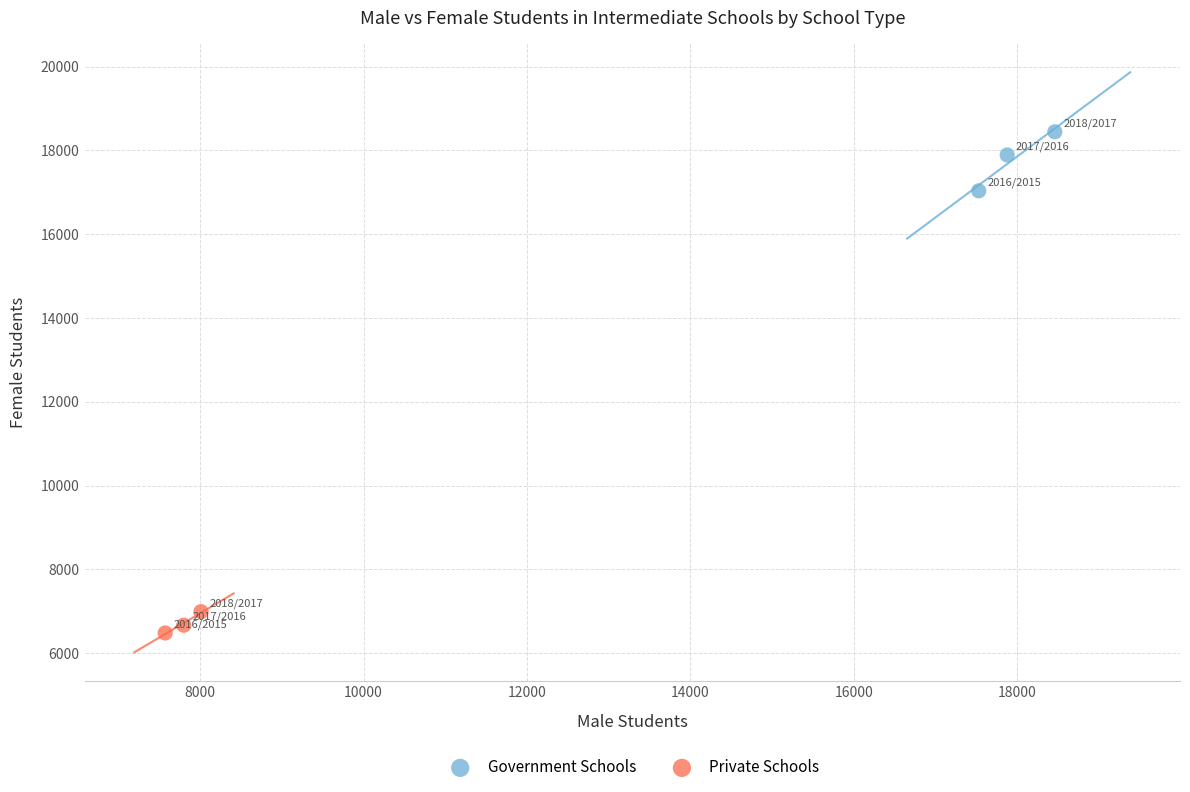

Which series contains the lowest Y value?

Private Schools